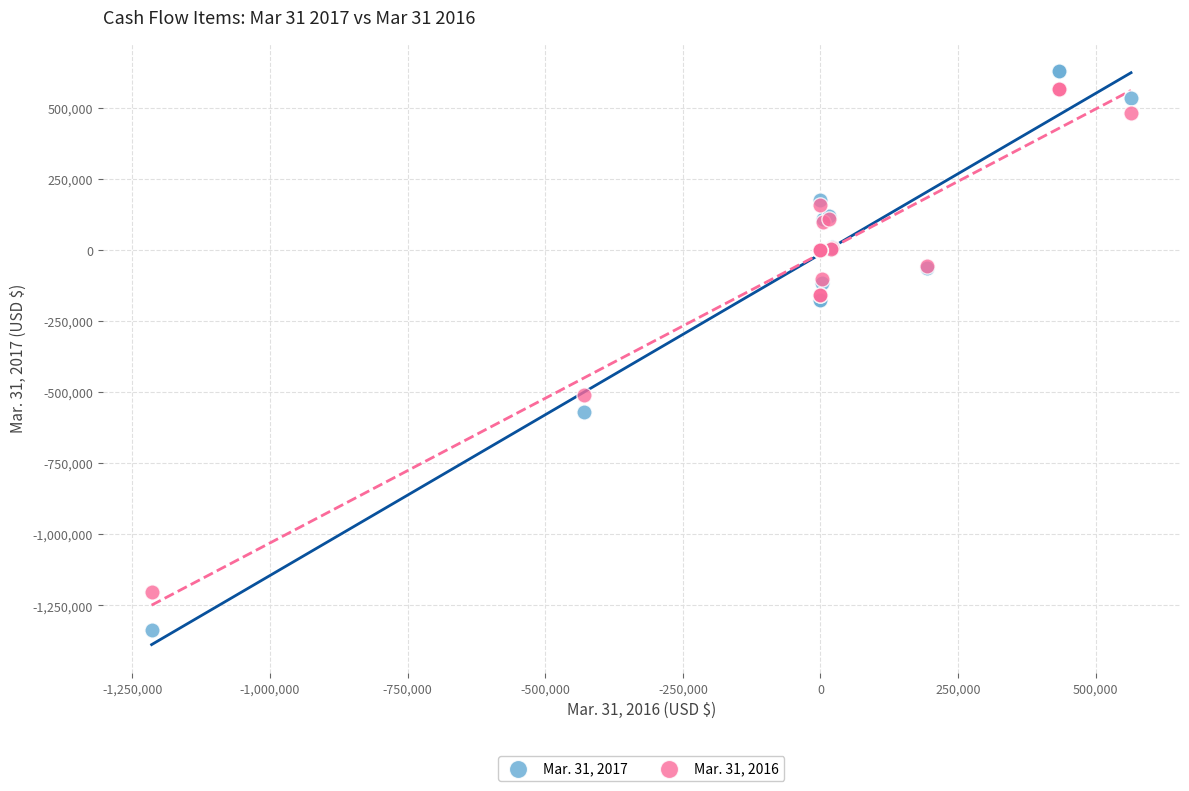

Which series has the largest Y range (max minus min)?

Mar. 31, 2017